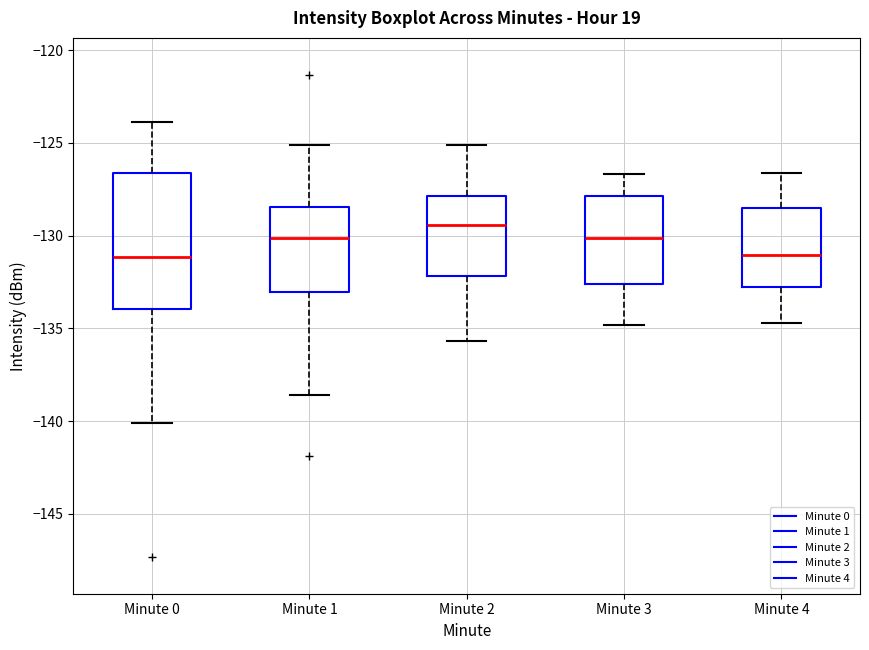

Comparing the boxes themselves (not the whiskers), which one is the tallest?

Minute 0